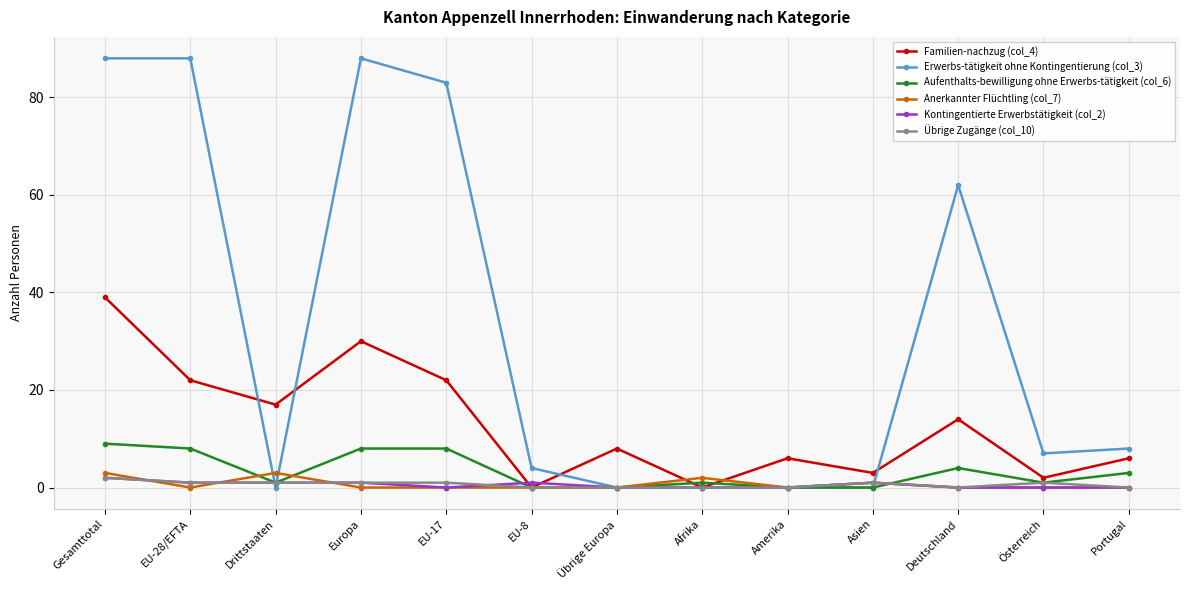

The value of Aufenthalts-bewilligung ohne Erwerbs-tätigkeit (col_6) at Deutschland is 4. True or false?

True